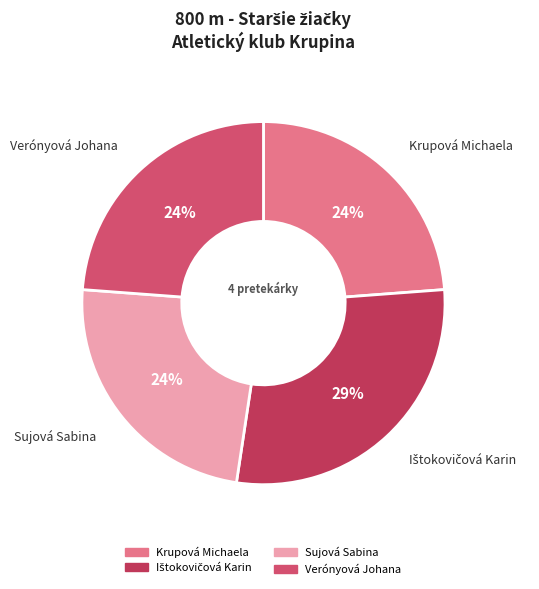

Combined, do Krupová Michaela and Verónyová Johana account for over 50%?

No